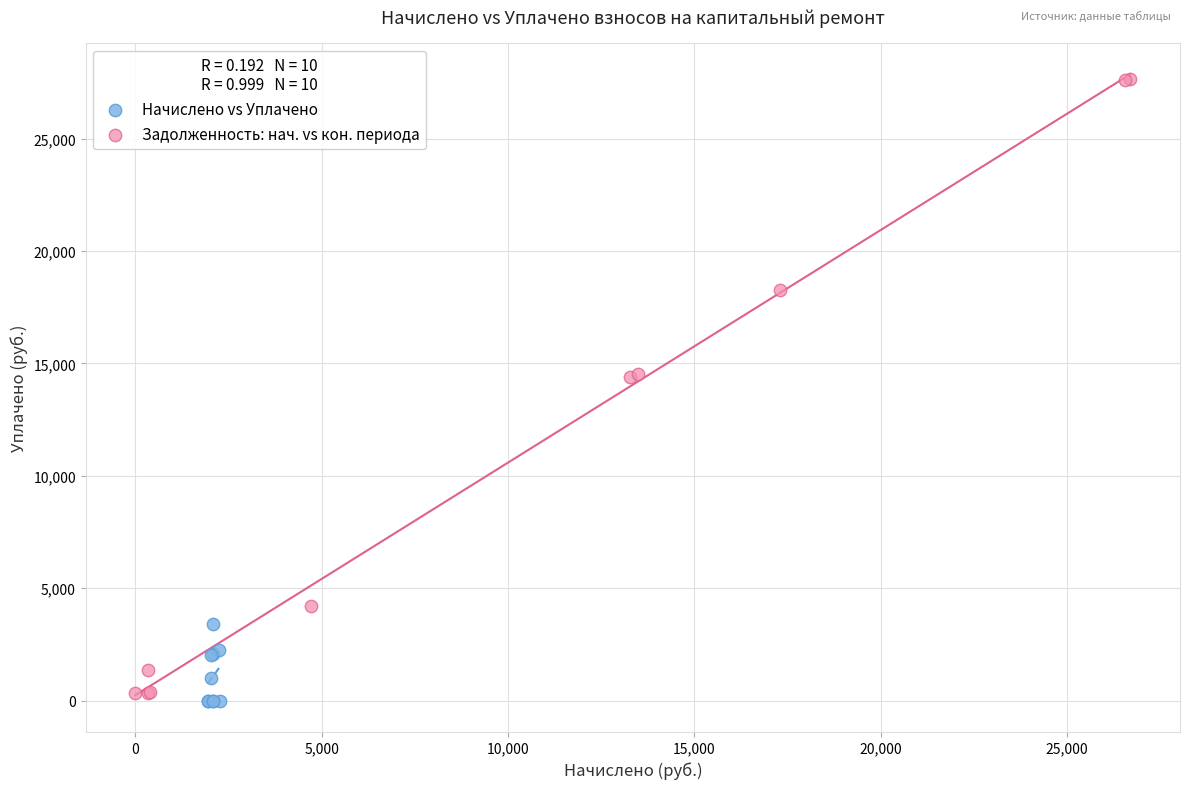

What are all the series names shown in the legend?

Начислено vs Уплачено, Задолженность: нач. vs кон. периода